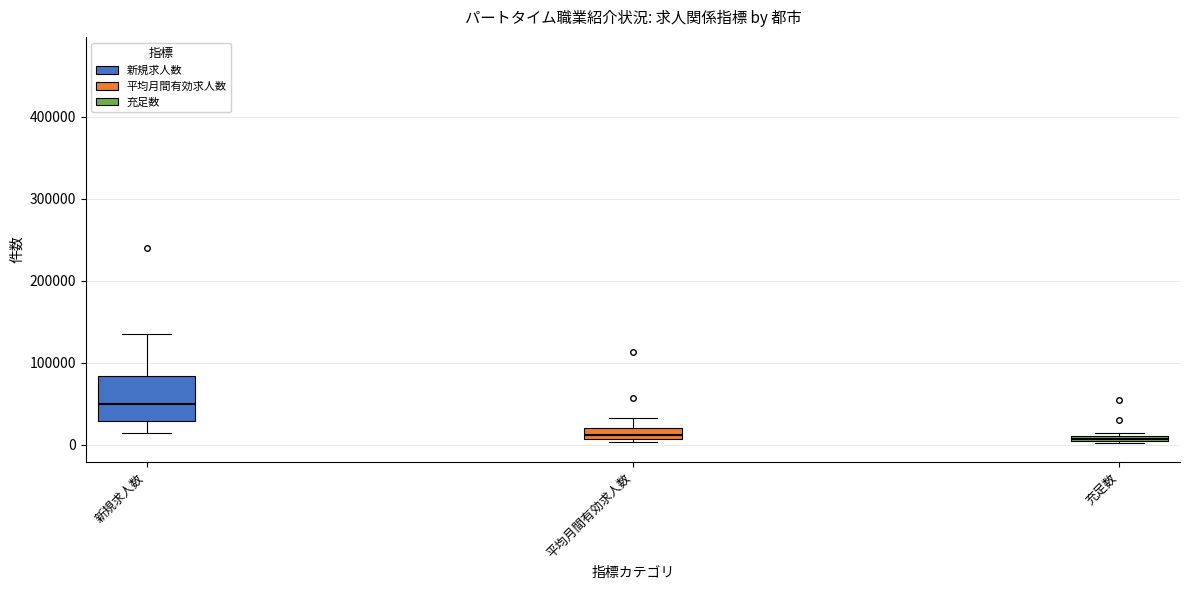

Which box is the tallest, from its lower edge to its upper edge?

新規求人数